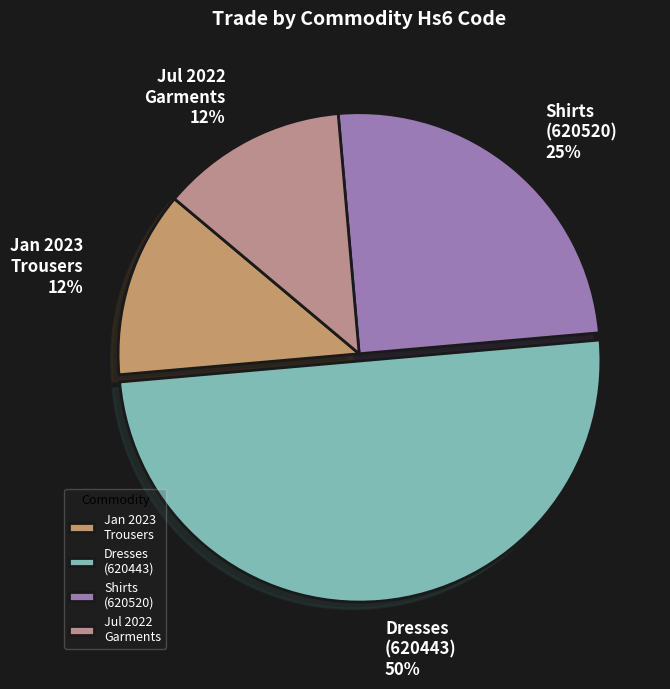

Which has a higher value, Jan 2023 Trousers or Dresses (620443)?

Dresses (620443)